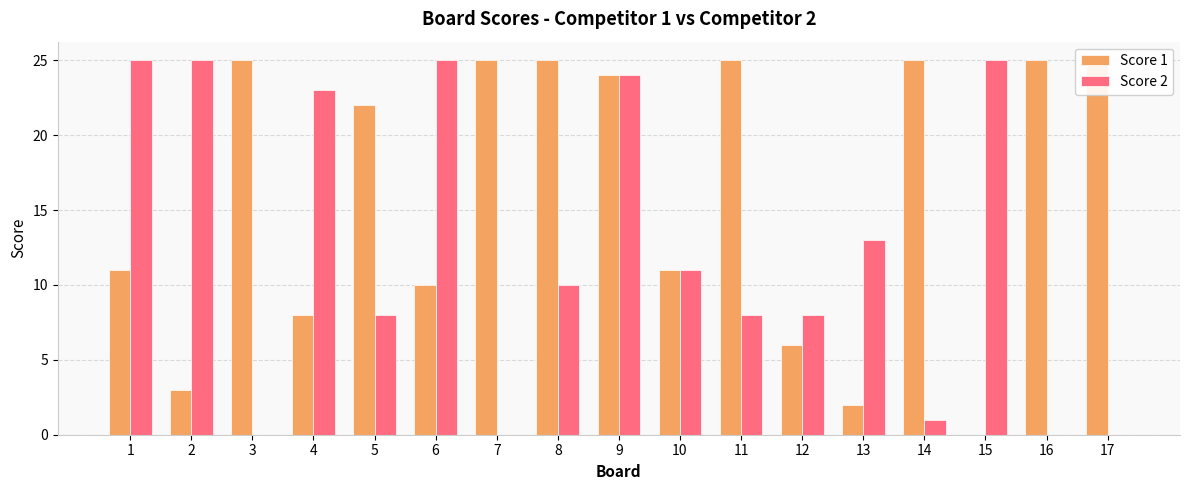

At which category does the chart reach its peak across all series?

3